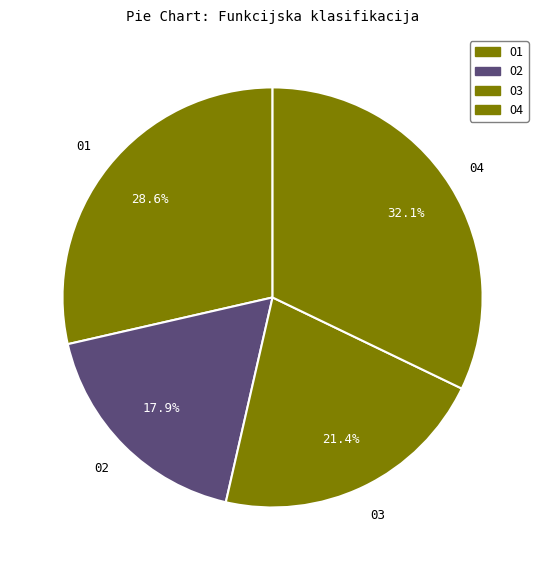

Is there a majority slice in this chart?

No